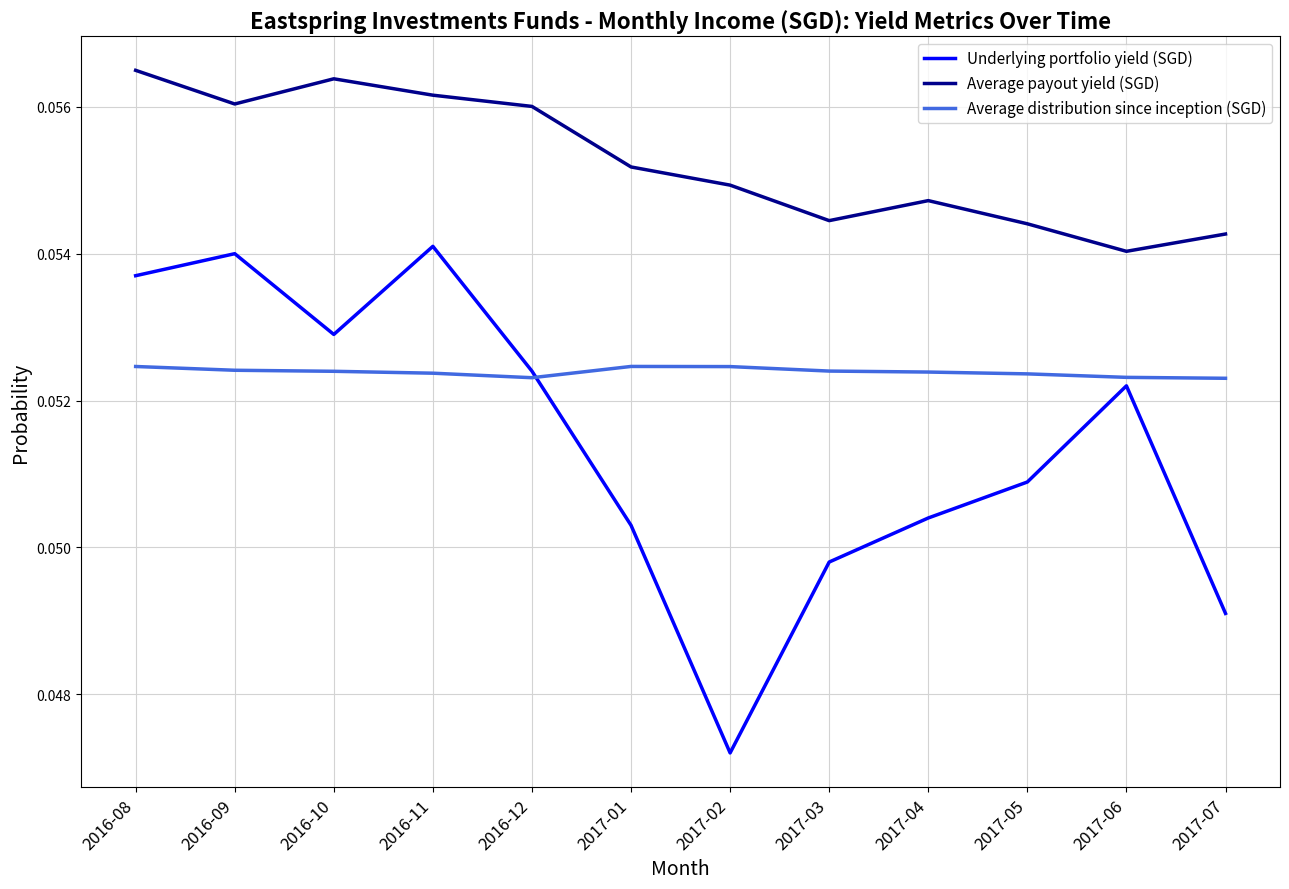

What position from the left is 2016-08?

1